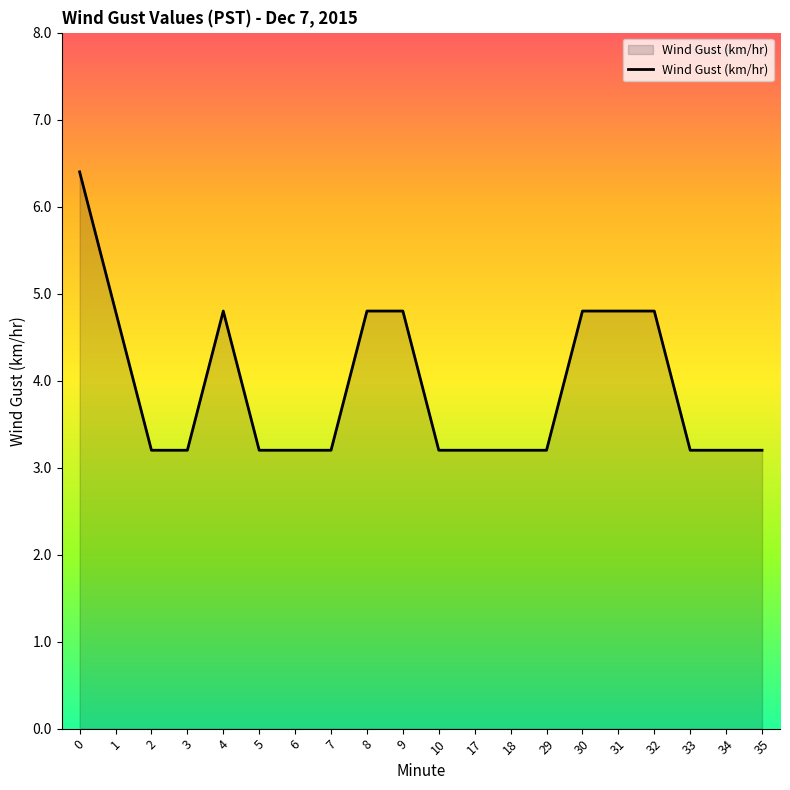

Does the chart display data point markers on the line(s)?

No